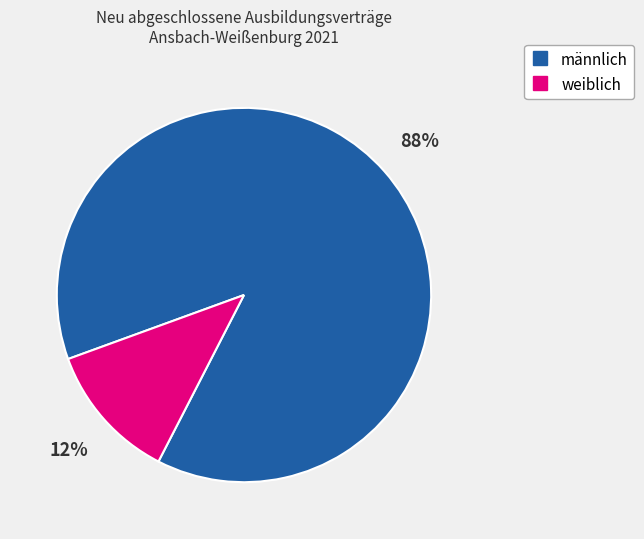

Does weiblich represent more than half of the total?

No